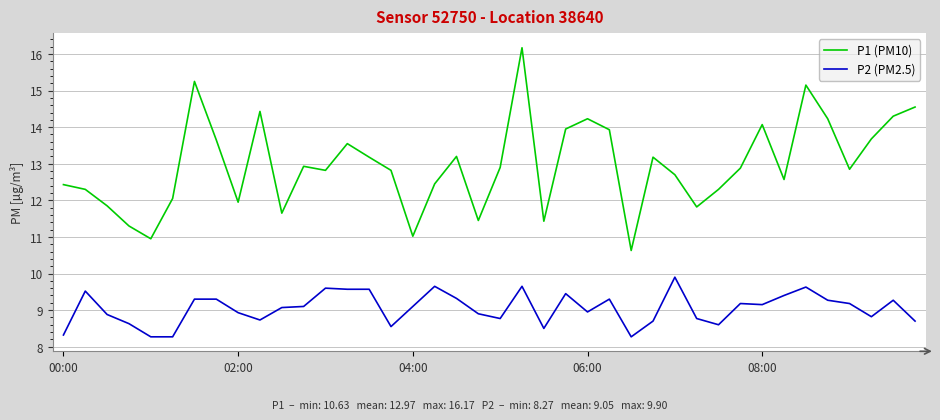

What are all the series names shown in the legend?

P1 (PM10), P2 (PM2.5)